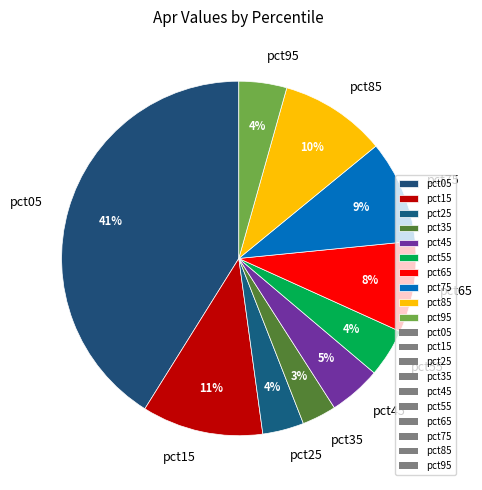

To the nearest percent, what portion does pct45 represent?

5%